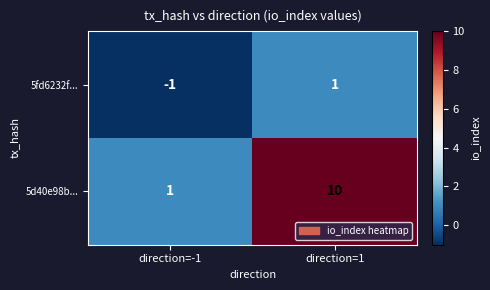

What is the difference between the 5d40e98b... values at direction=1 and direction=-1?

9